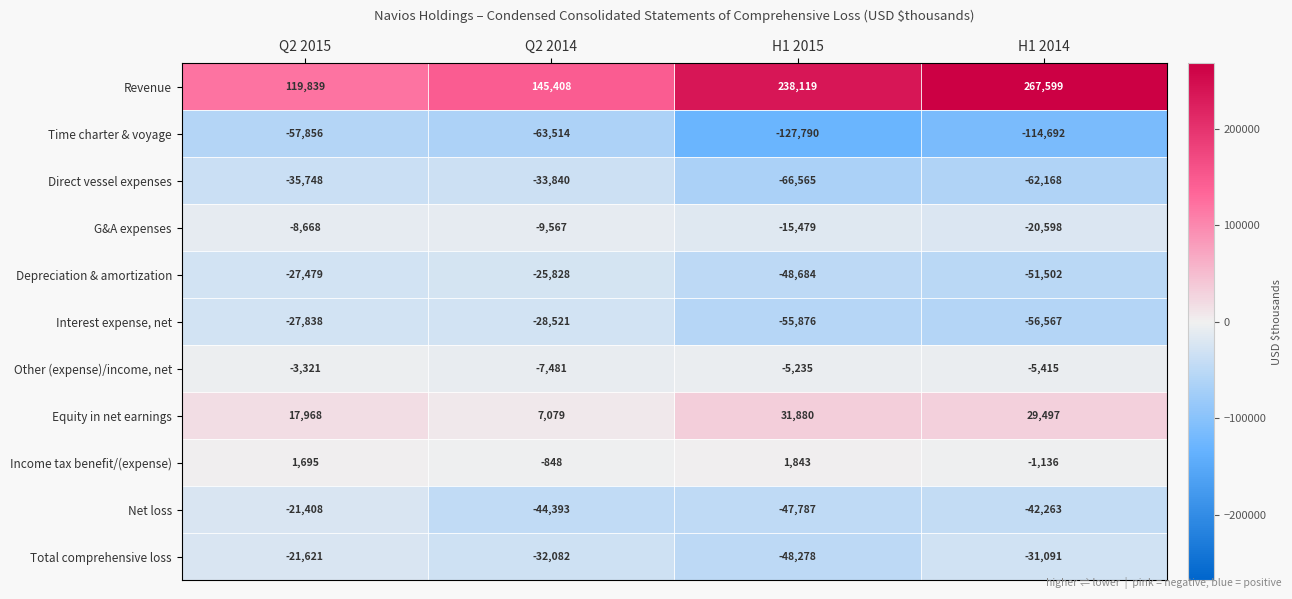

True or false: Revenue has a value of 119839 at Q2 2015.

True